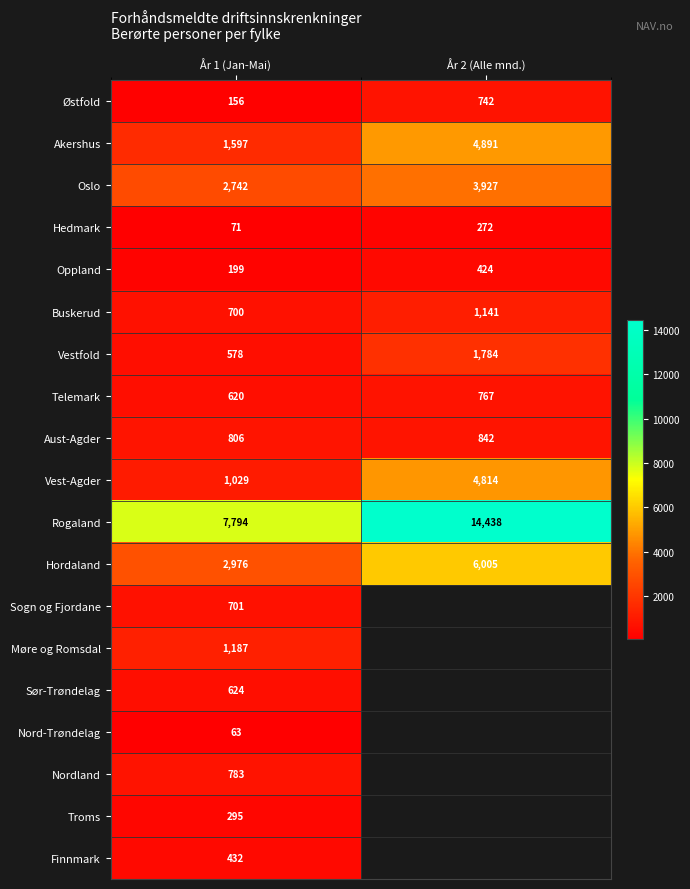

The Rogaland series shows 14438 at År 2 (Alle mnd.). True or false?

True